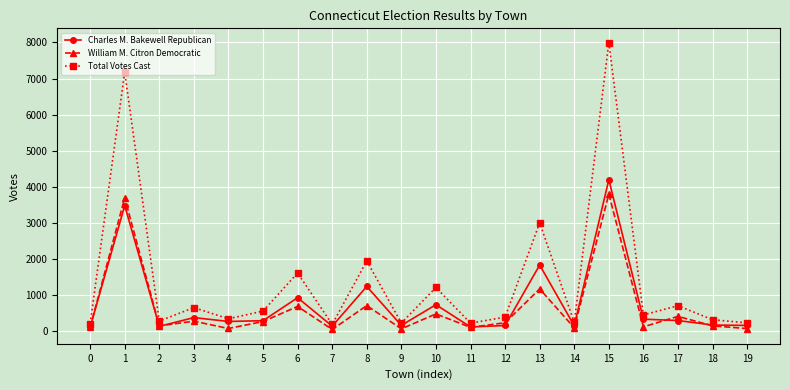

What is the value of the Total Votes Cast point at the 12th from the left?

221